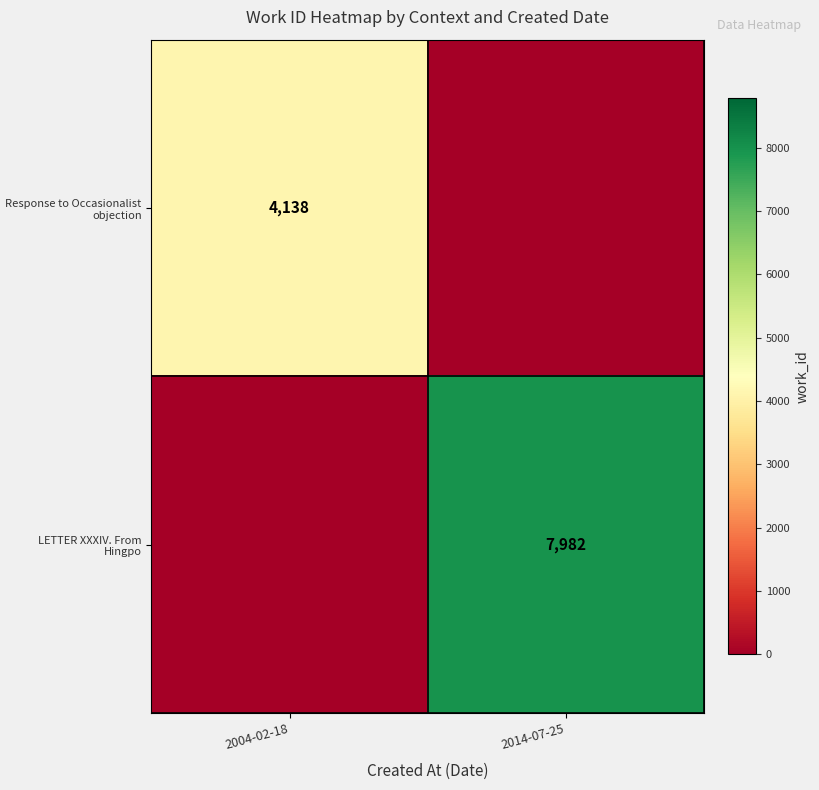

At which category is the sum across all series the highest?

2014-07-25